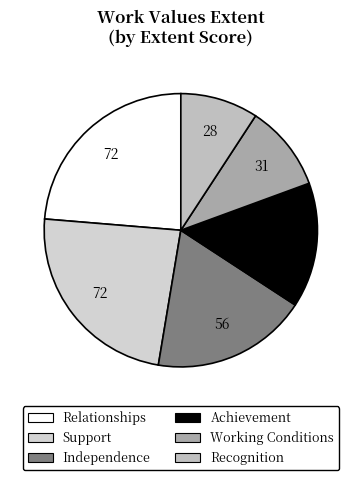

Which category has the biggest portion of the pie?

Relationships